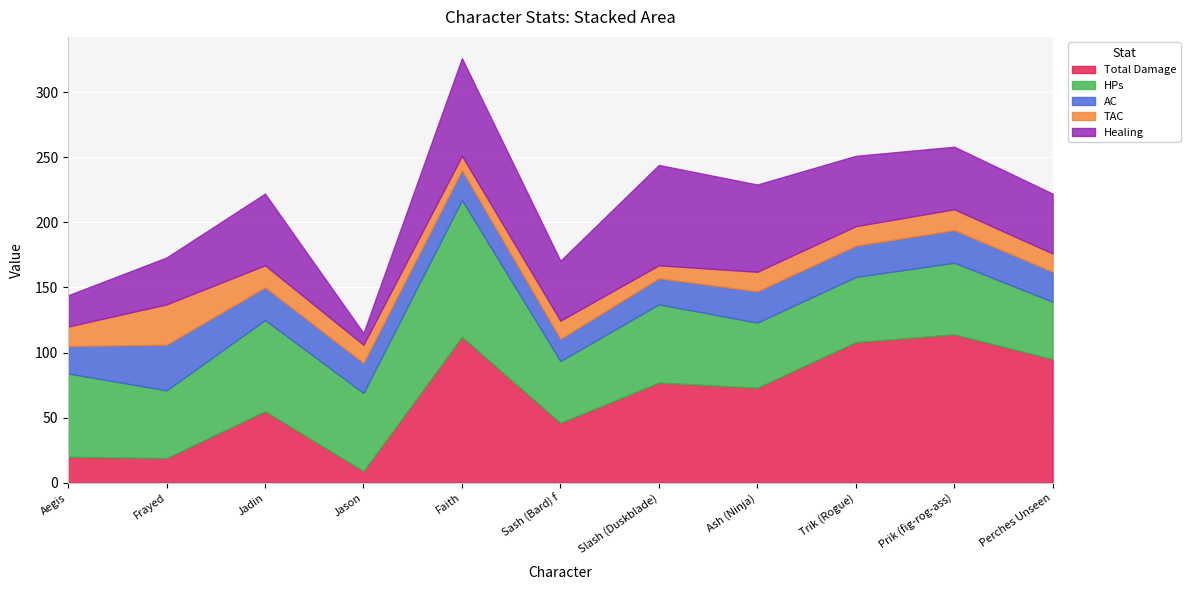

What is the difference between the maximum and second lowest values in the Total Damage series?

95.0